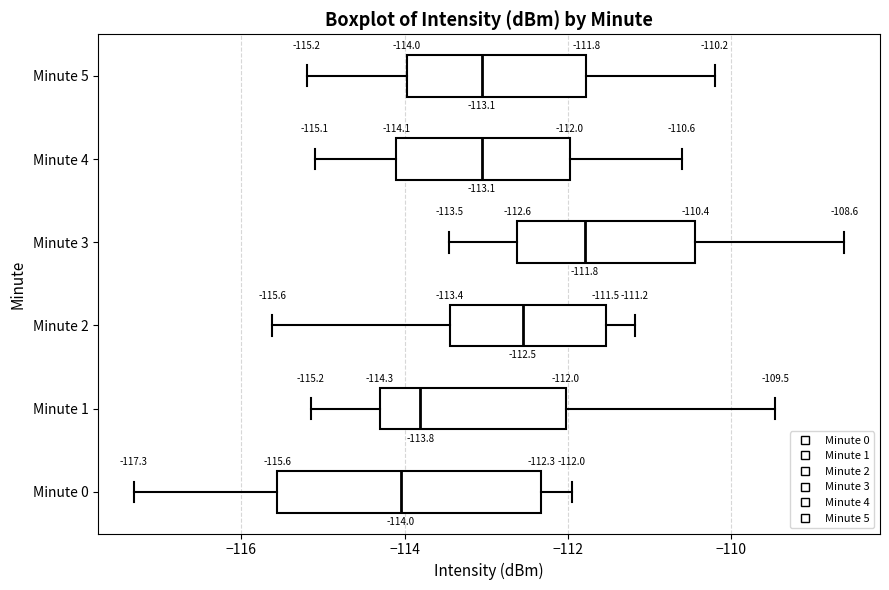

Which box's median line is the furthest to the right?

Minute 3